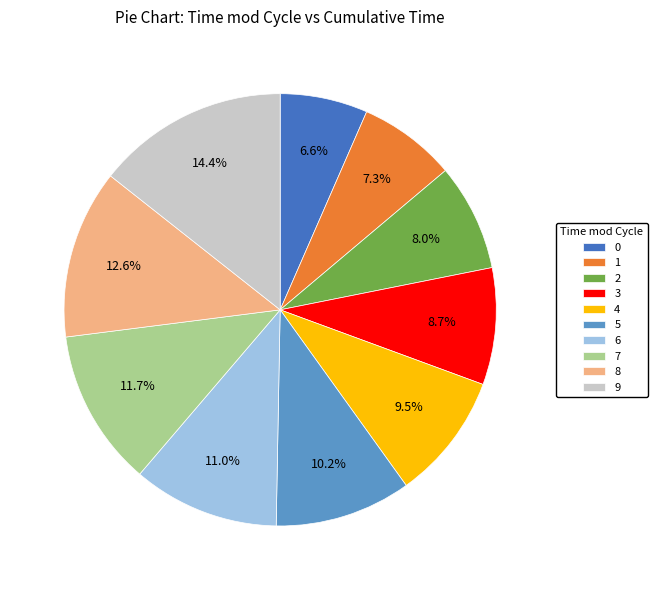

To the nearest percent, what is the difference between the 7 and 4 slice percentages?

2%